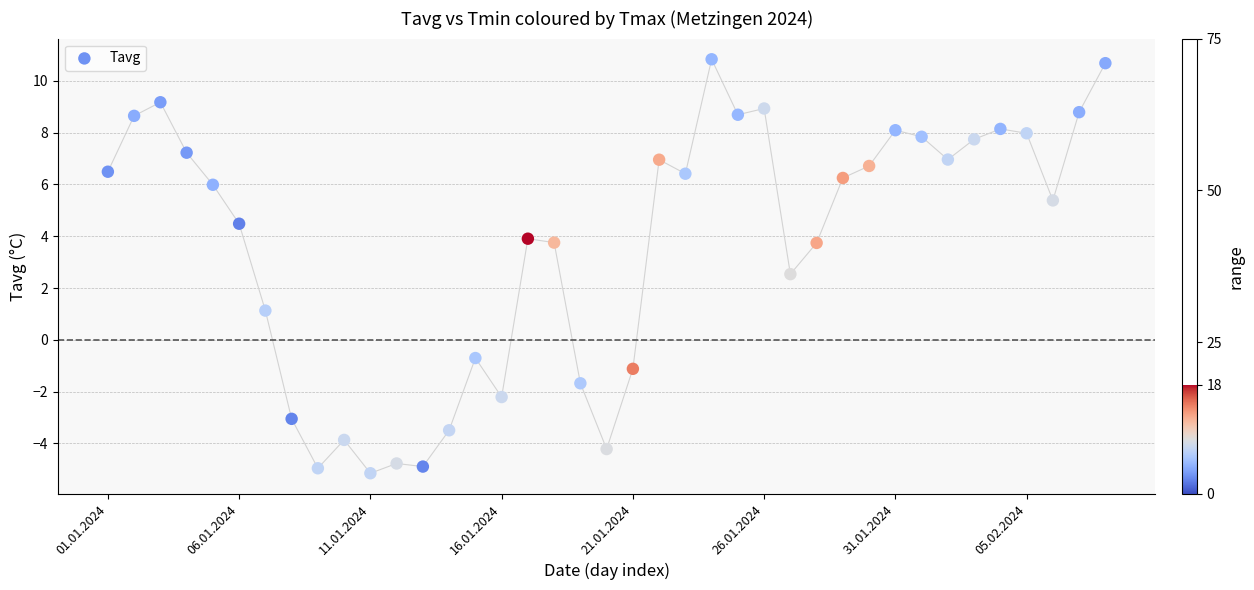

What Y value in the scatter plot is closest to 2?

2.5